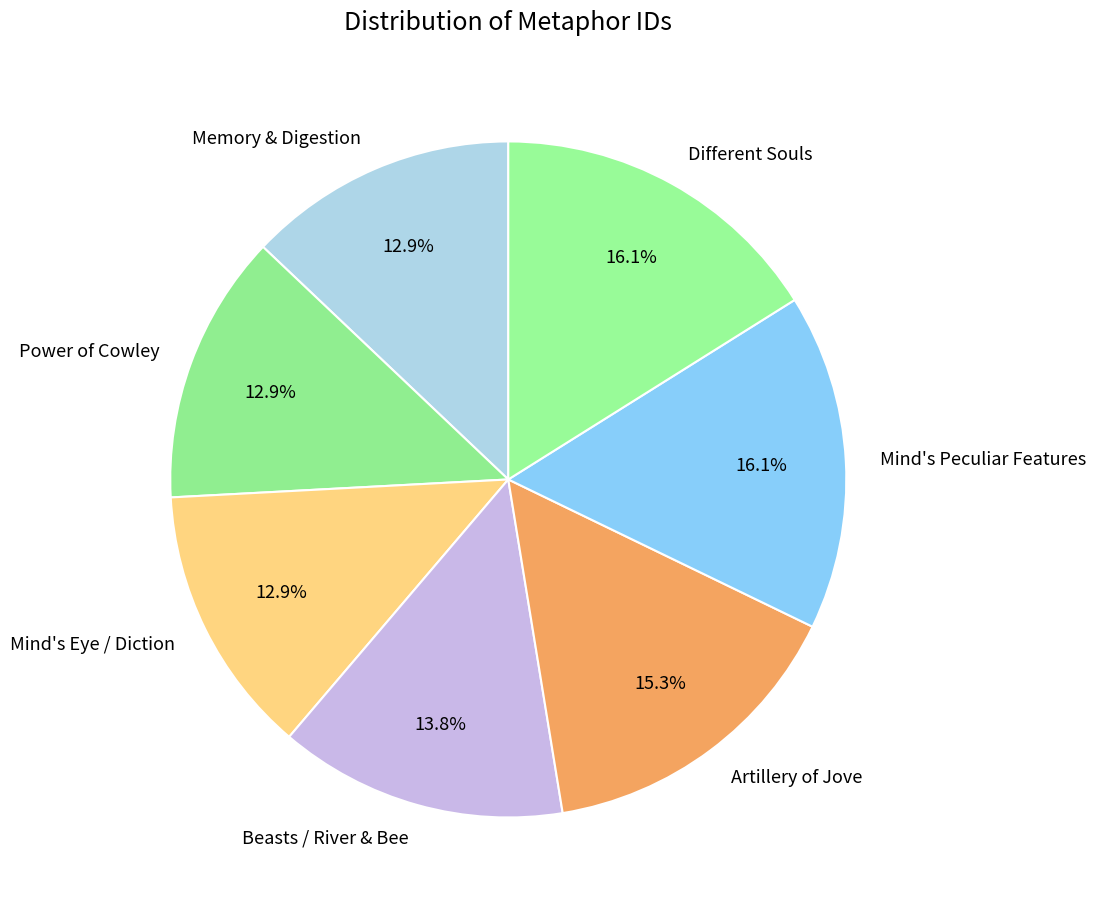

Does Mind's Peculiar Features represent more than half of the total?

No